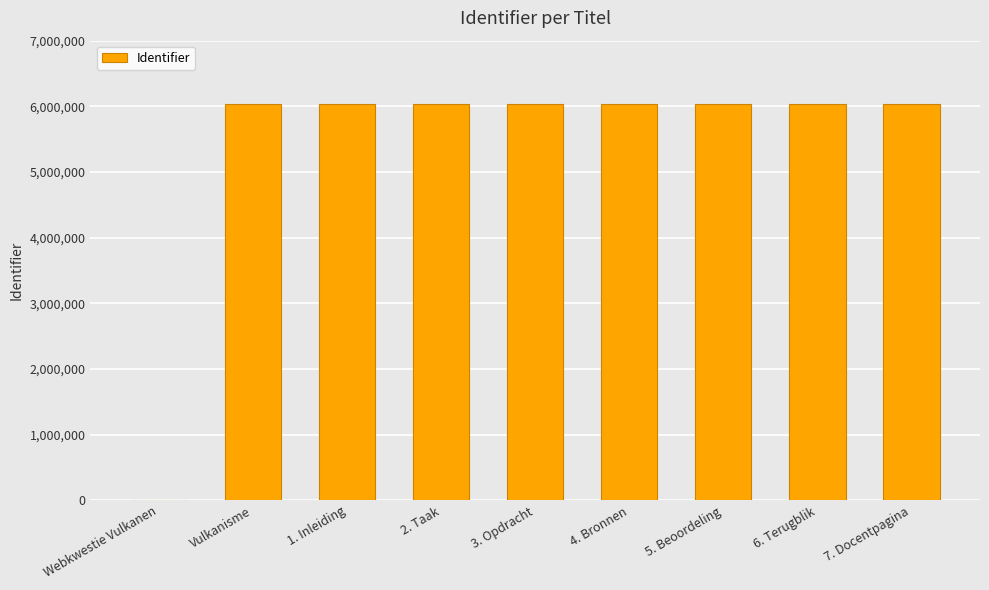

What is the sum of the values at Vulkanisme and 6. Terugblik?

12070853